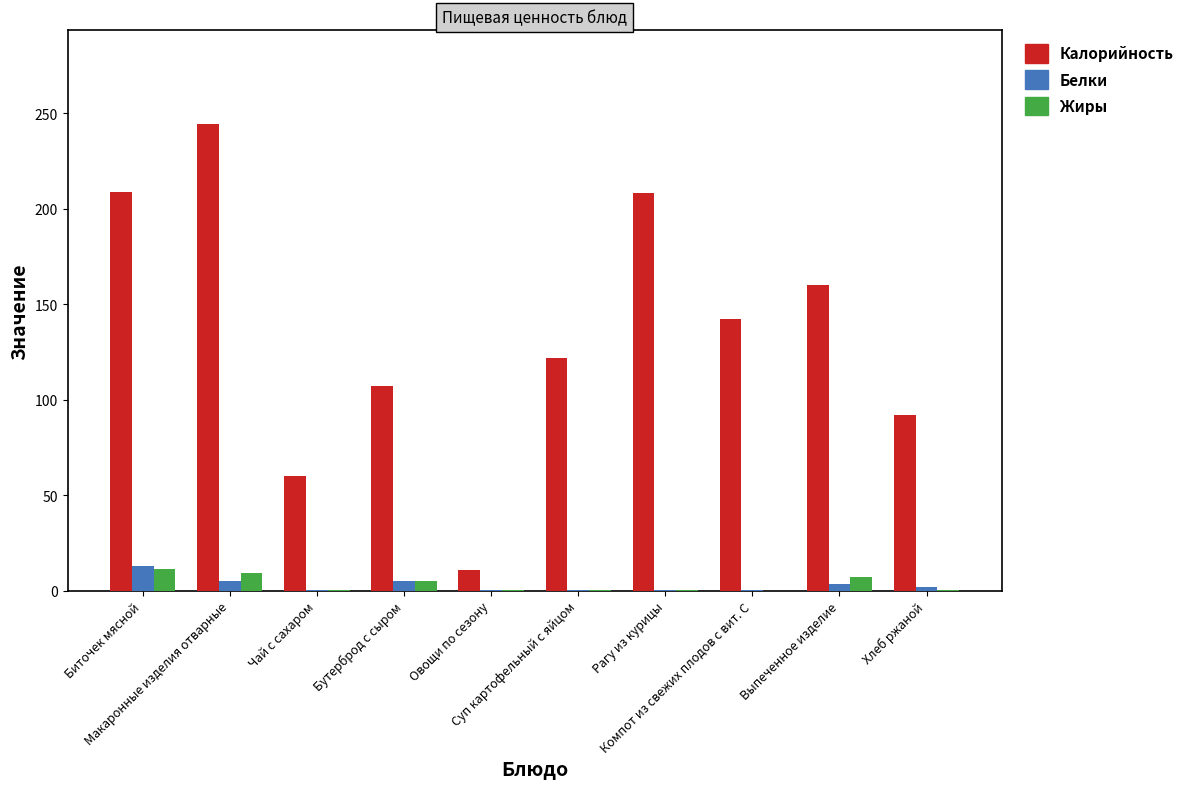

What is the difference between the Белки values at Суп картофельный с яйцом and Макаронные изделия отварные?

4.7